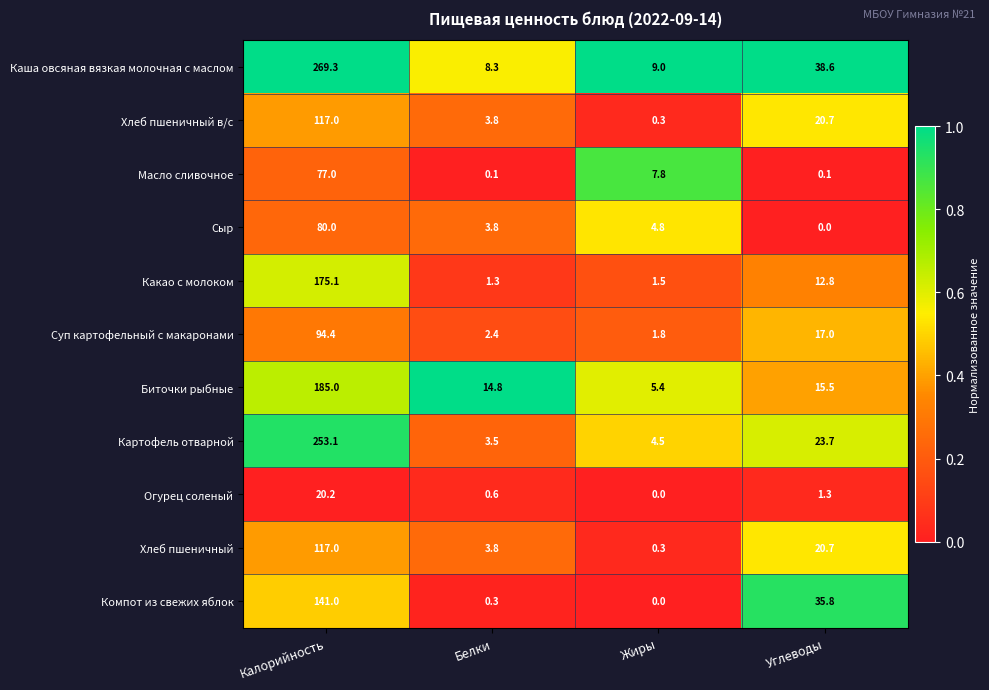

At which label does Хлеб пшеничный в/с first exceed 20?

Калорийность